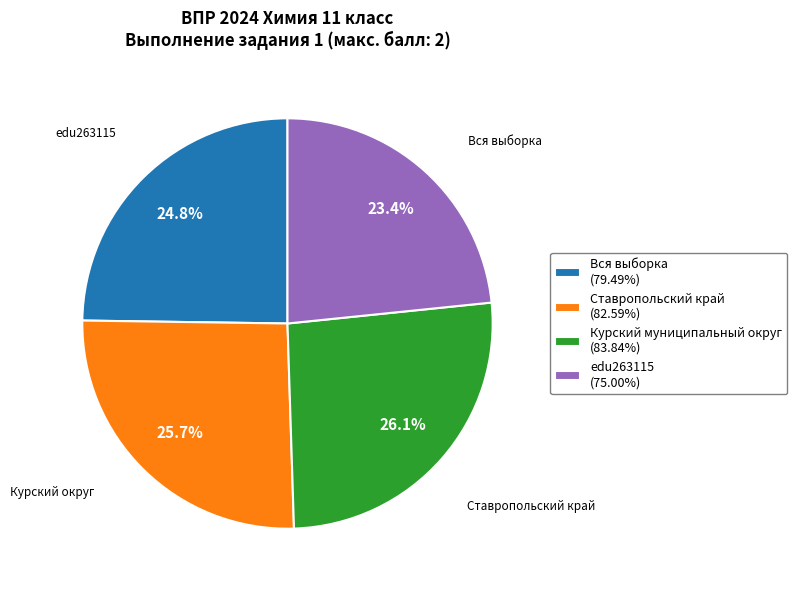

What percentage do Ставропольский край and Вся выборка together represent?

50.5%